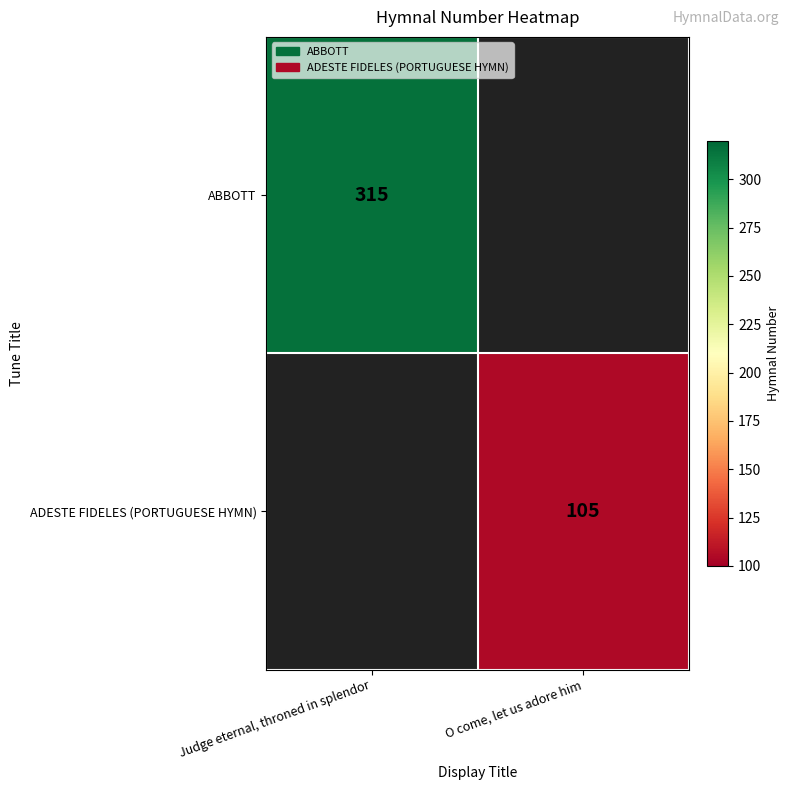

The ABBOTT series shows 315 at Judge eternal, throned in splendor. True or false?

True